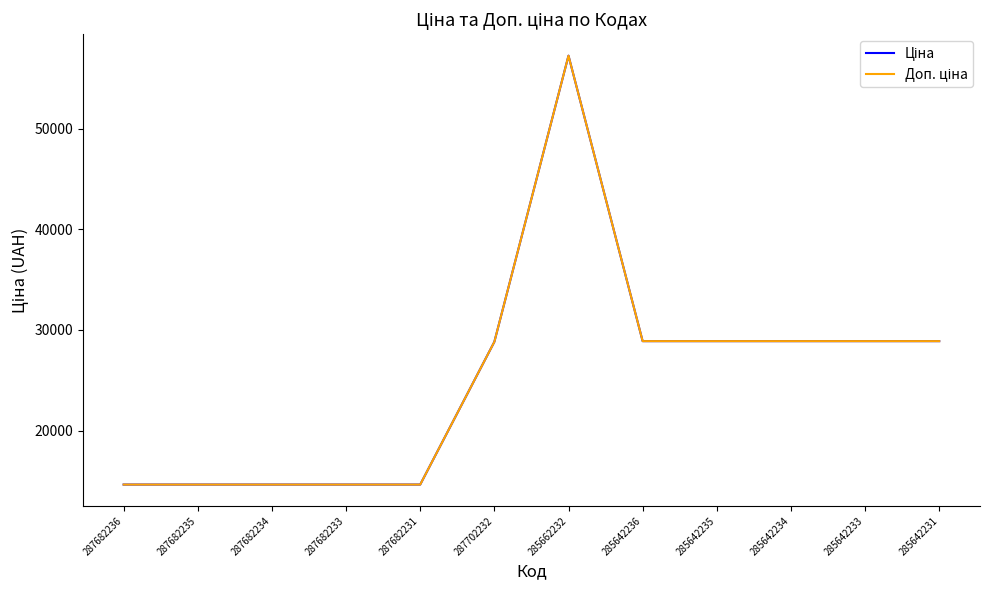

At which label does Доп. ціна reach its minimum?

287682236